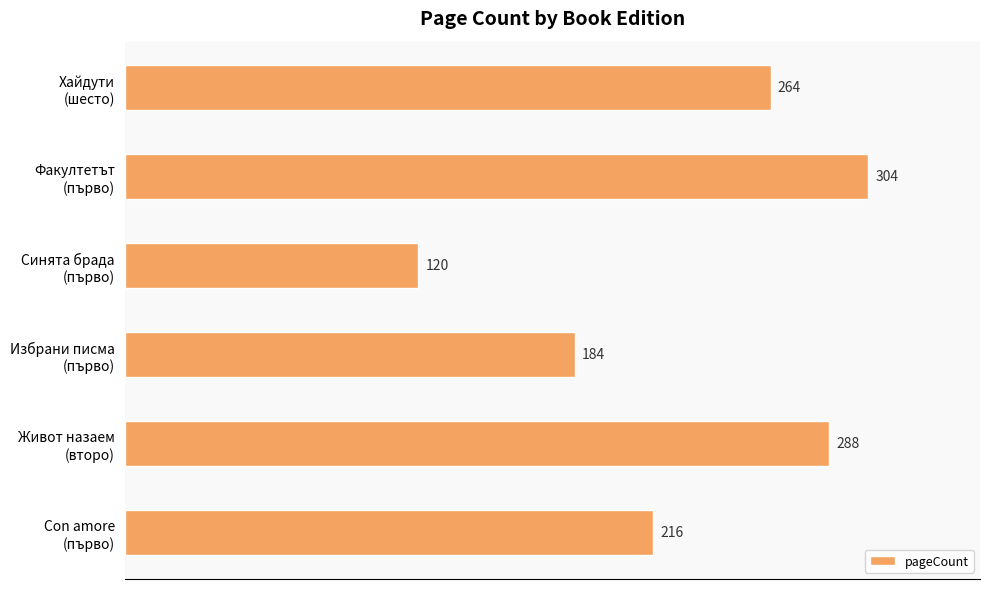

List the labels in order of value, smallest first.

Синята брада
(първо), Избрани писма
(първо), Con amore
(първо), Хайдути
(шесто), Живот назаем
(второ), Факултетът
(първо)